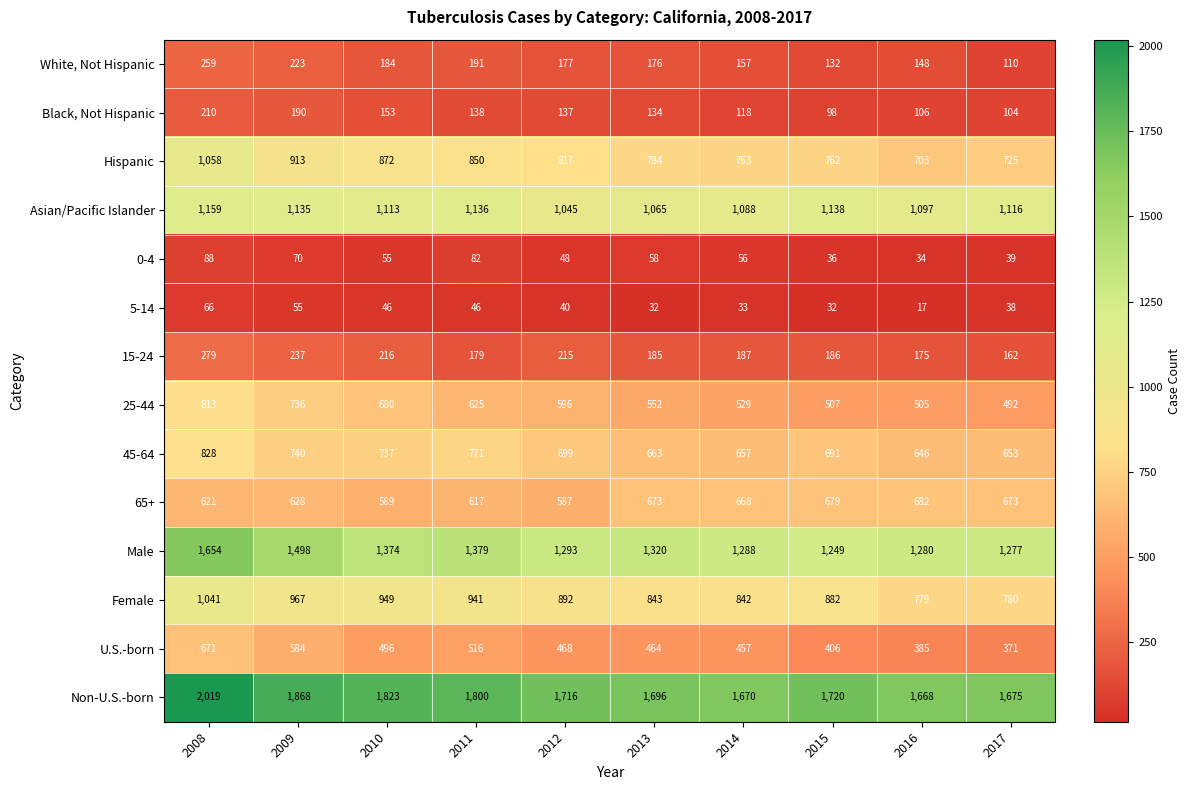

How many values in the 65+ series are below 668?

5